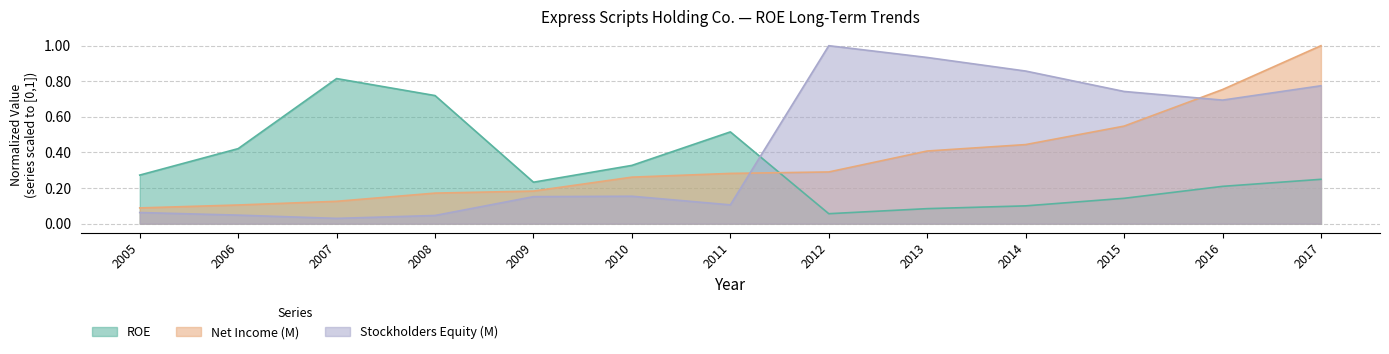

What are all the series names shown in the legend?

ROE, Net Income (M), Stockholders Equity (M)